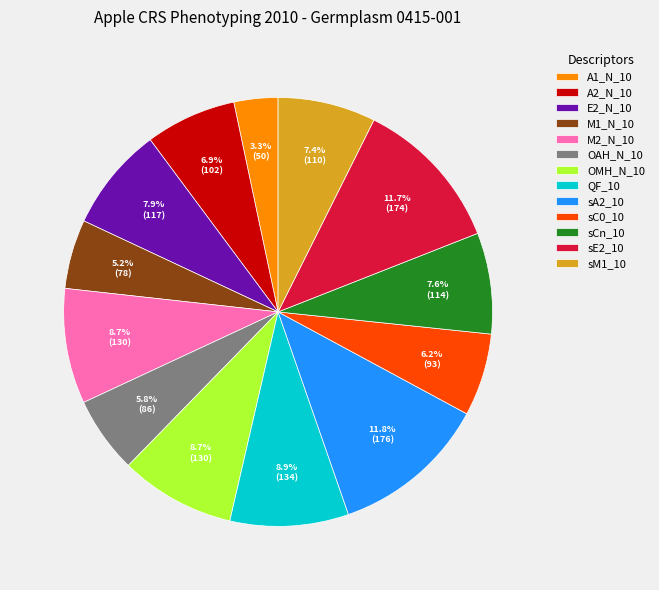

How many slices are in this pie chart?

13